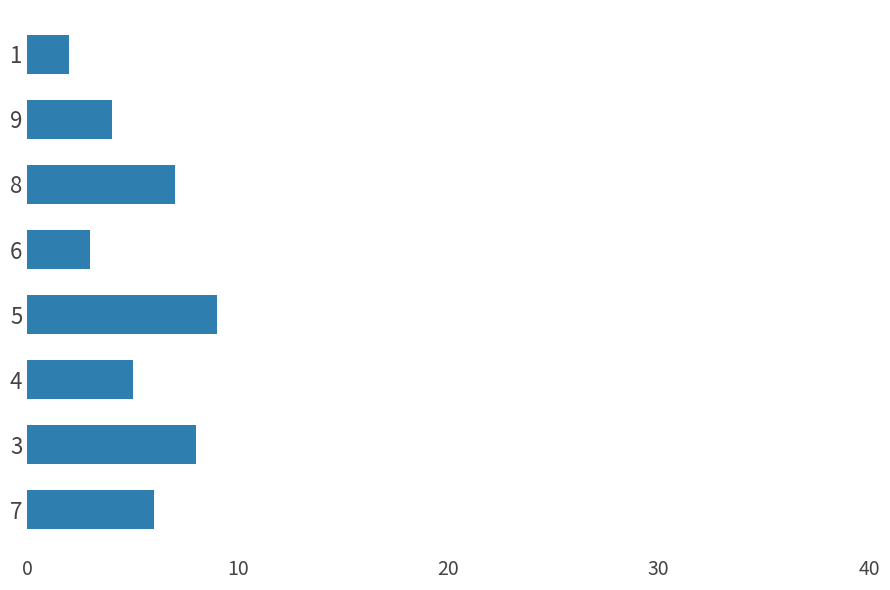

What is the change in value from 5 to 6?

-6